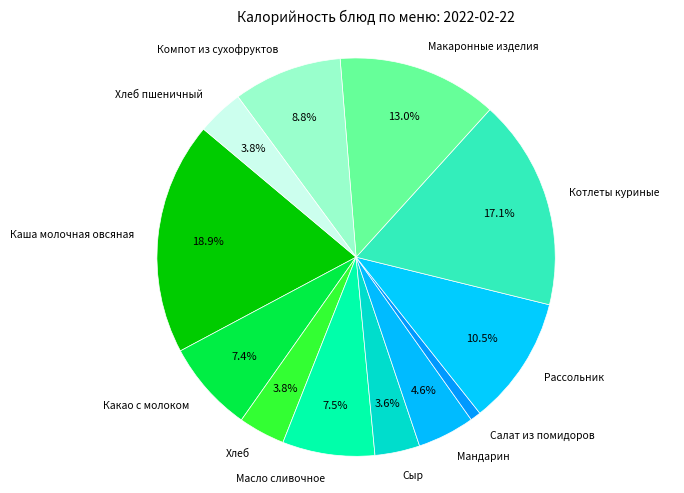

Does any single category account for the majority?

No